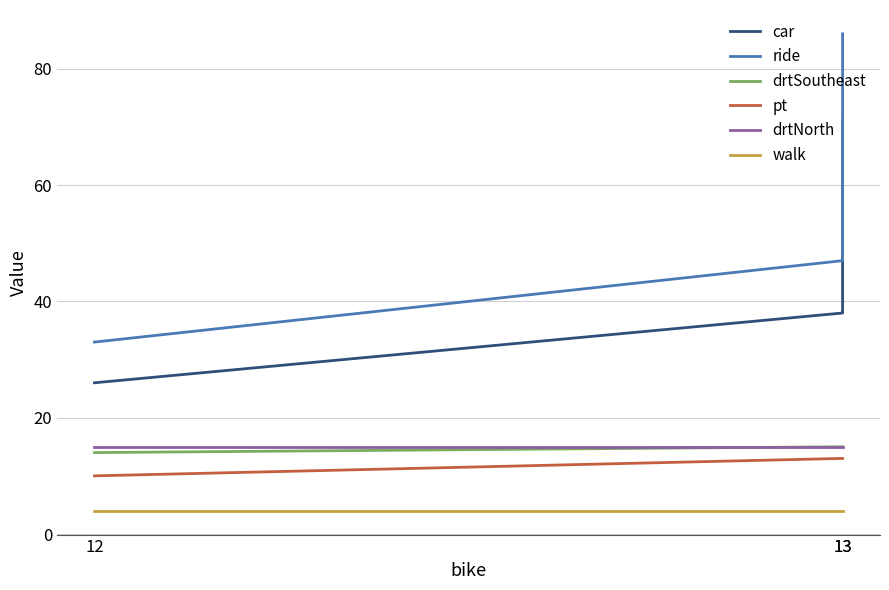

What are all the series names shown in the legend?

car, ride, drtSoutheast, pt, drtNorth, walk